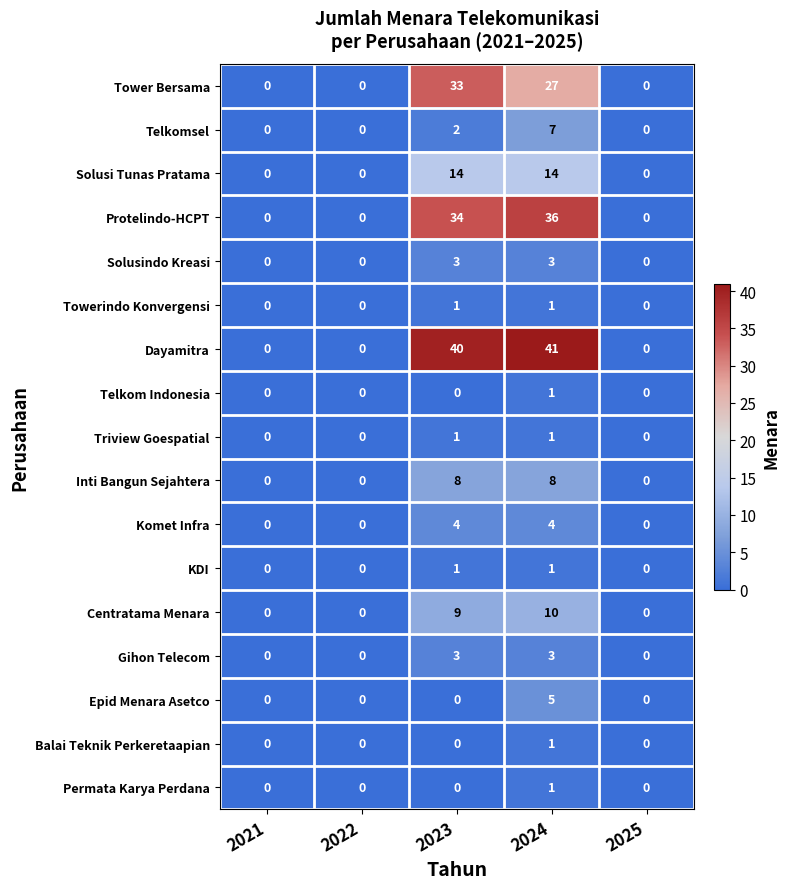

Count the number of data series in this chart.

17